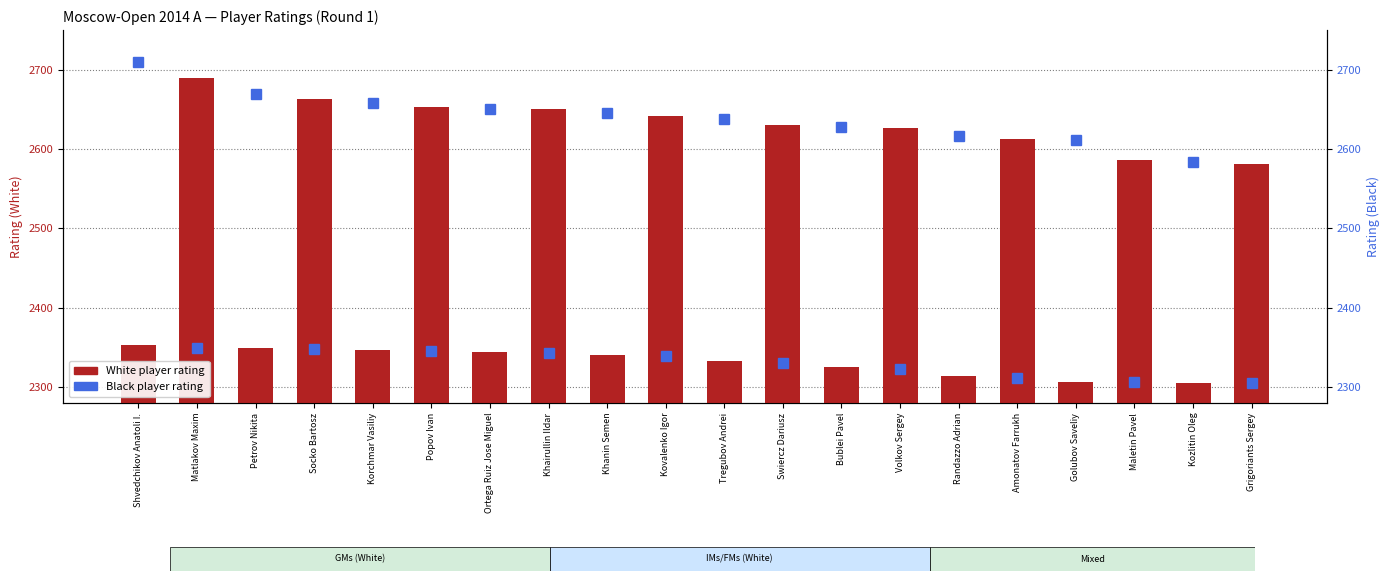

Read the White player rating value at Amonatov Farrukh, to the nearest 5.

2615